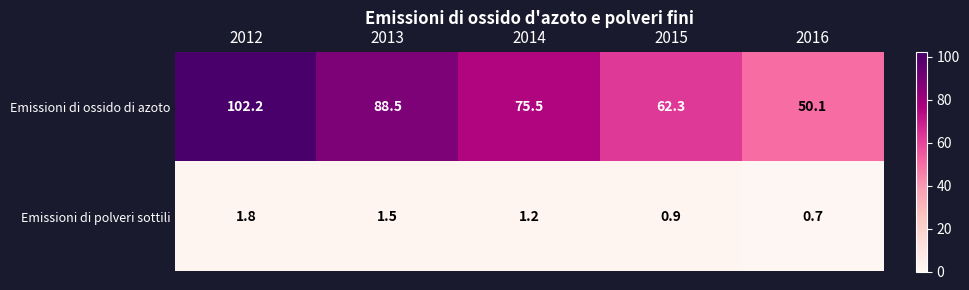

What is the difference between the Emissioni di polveri sottili values at 2012 and 2014?

0.6